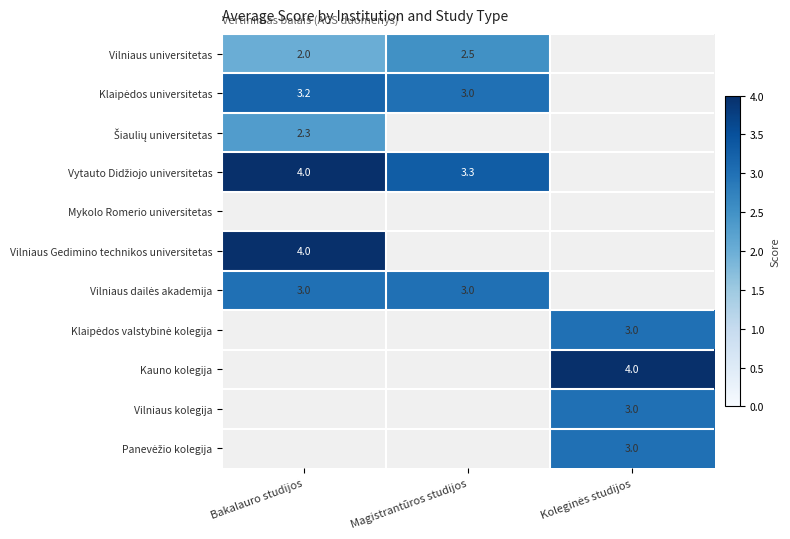

The Vilniaus Gedimino technikos universitetas series shows 6.0 at Bakalauro studijos. True or false?

False